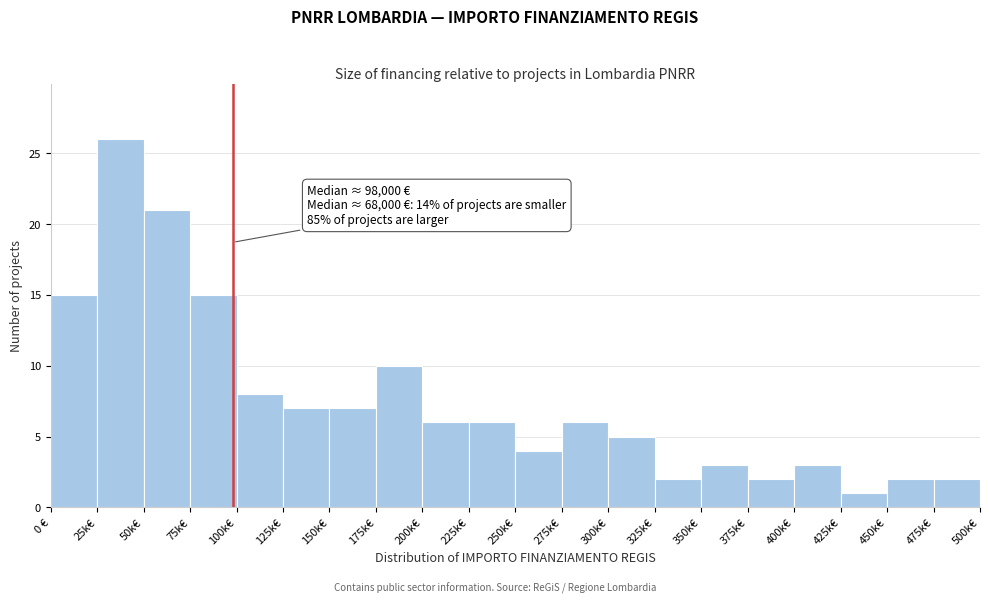

Reading left to right, list all the values displayed in this chart.

15	26	21	15	8	7	7	10	6	6	4	6	5	2	3	2	3	1	2	2